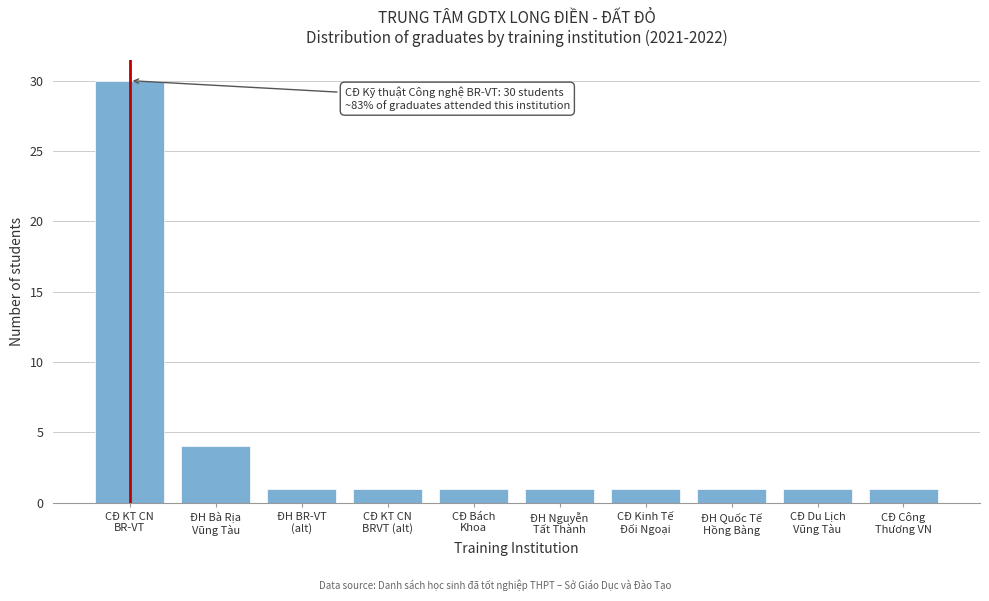

Reading left to right, list all the values displayed in this chart.

30	4	1	1	1	1	1	1	1	1